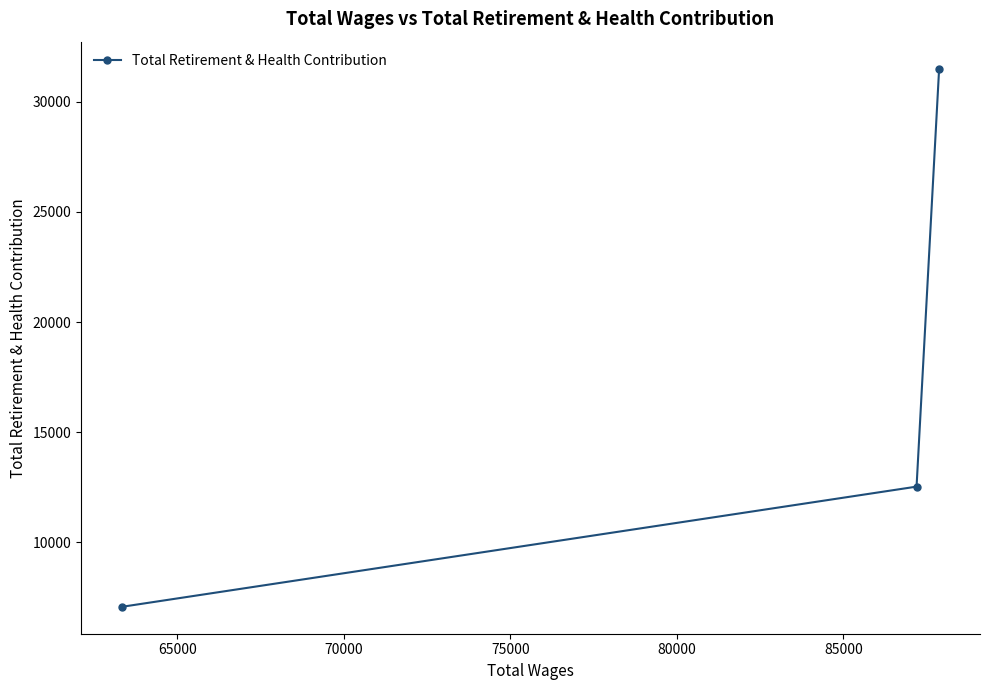

What is the smallest value displayed?

7076